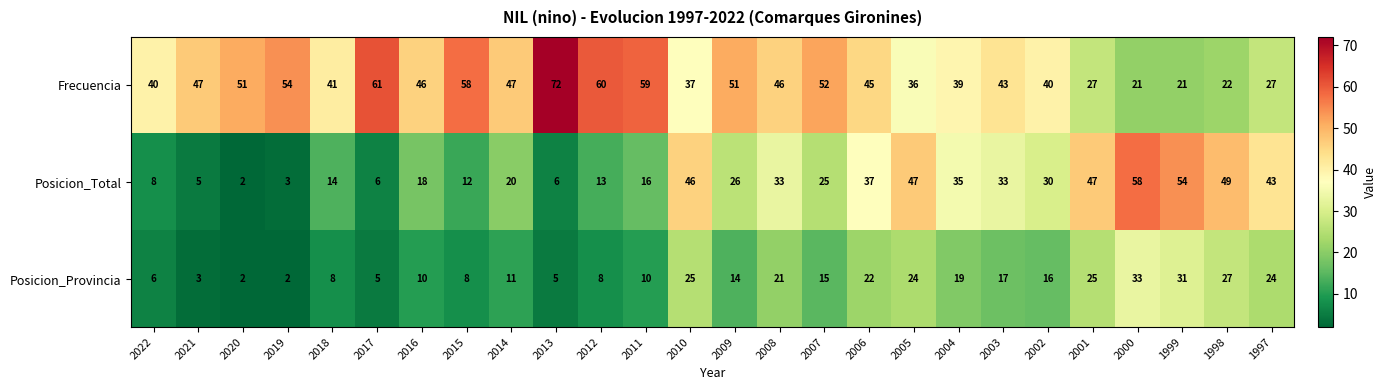

What is the highest value of the Frecuencia series?

72